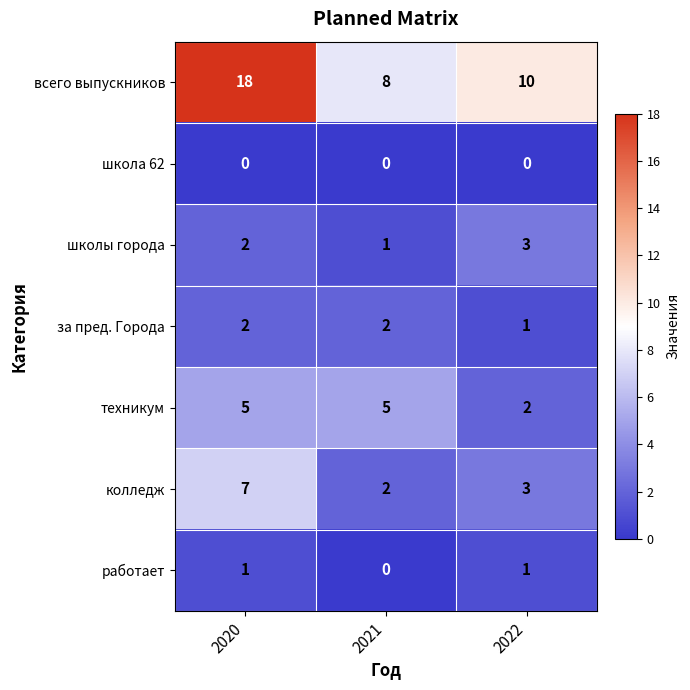

Reading right to left, transcribe all the data shown in this chart.

всего выпускников: 10	8	18
школа 62: 0	0	0
школы города: 3	1	2
за пред. Города: 1	2	2
техникум: 2	5	5
колледж: 3	2	7
работает: 1	0	1